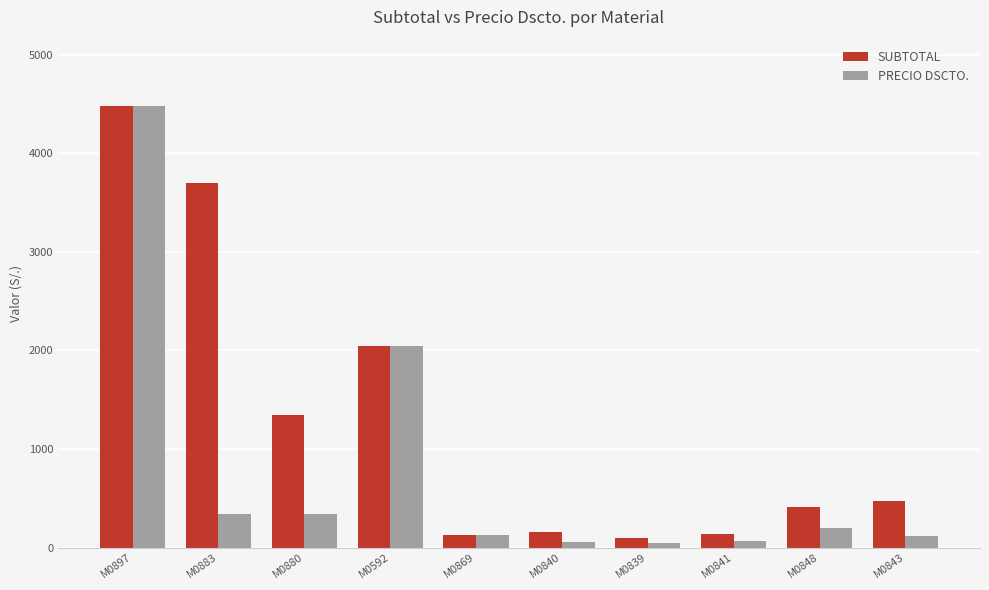

Are the bars horizontal?

No